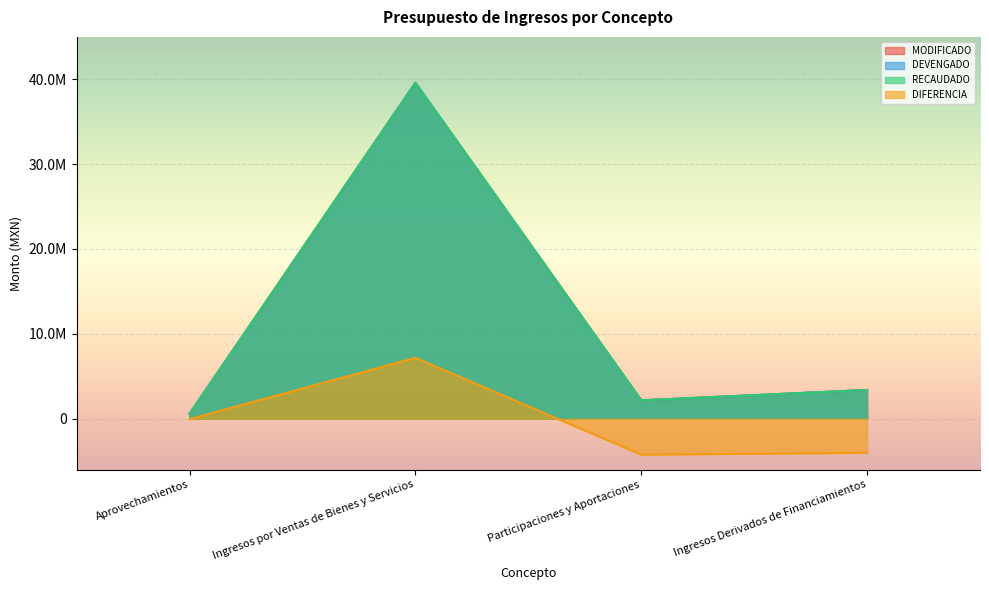

What is the highest value of the RECAUDADO series?

39586544.8